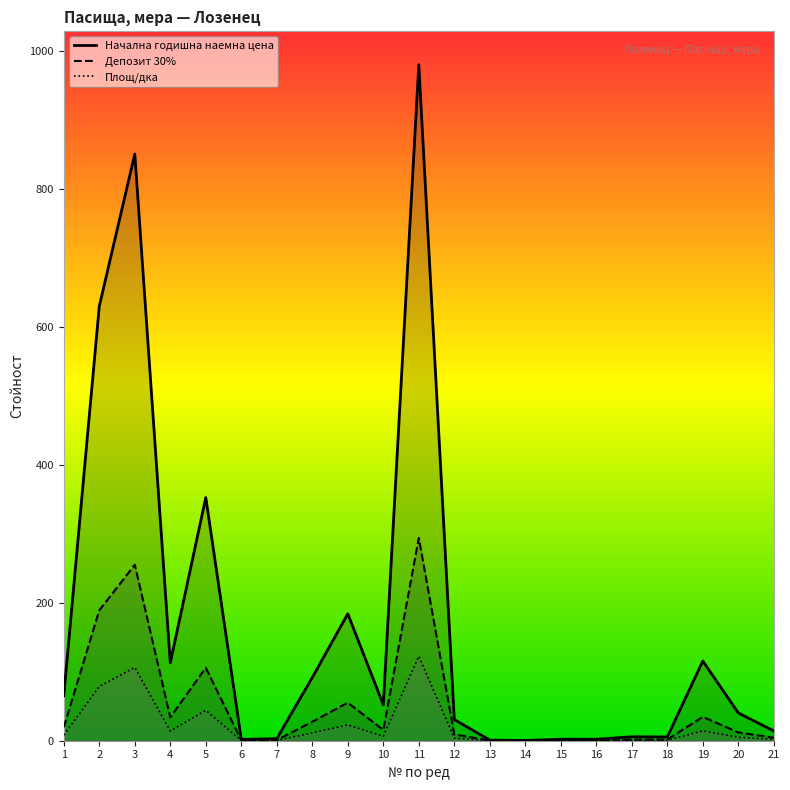

What is the sum of all Депозит 30% values?

1062.3